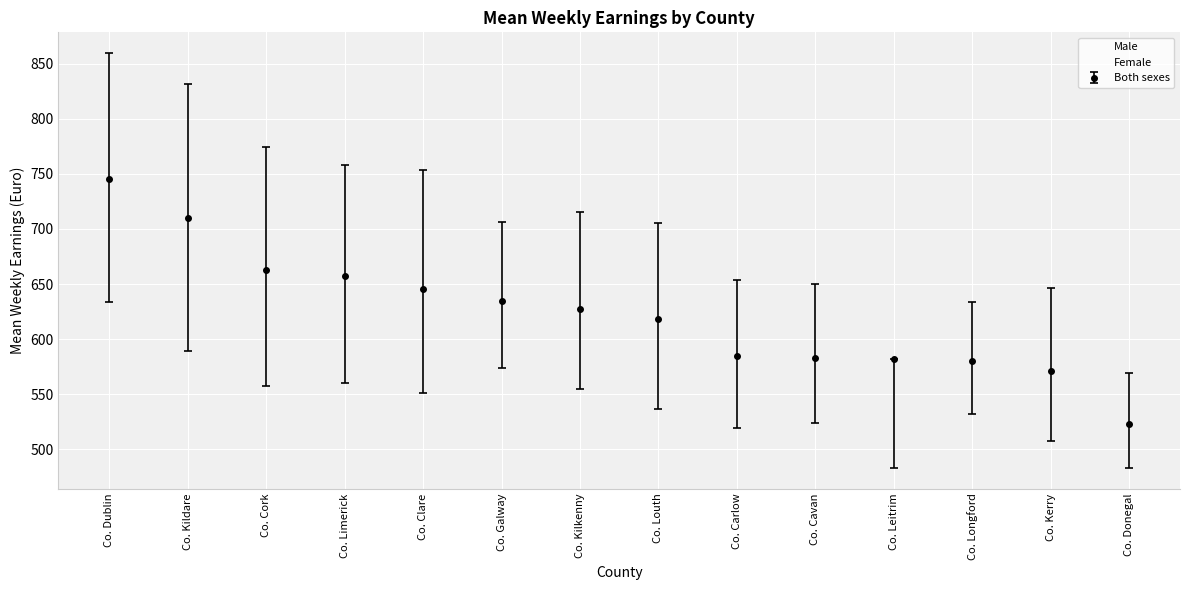

The Male series shows 653.9 at Co. Carlow. True or false?

True